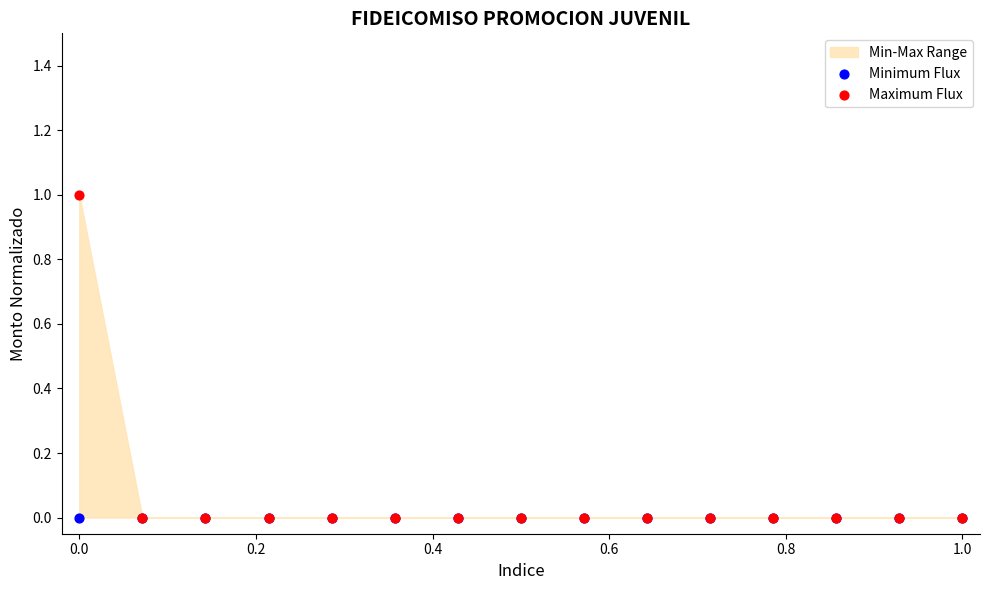

Which series reaches the minimum Y coordinate?

Minimum Flux